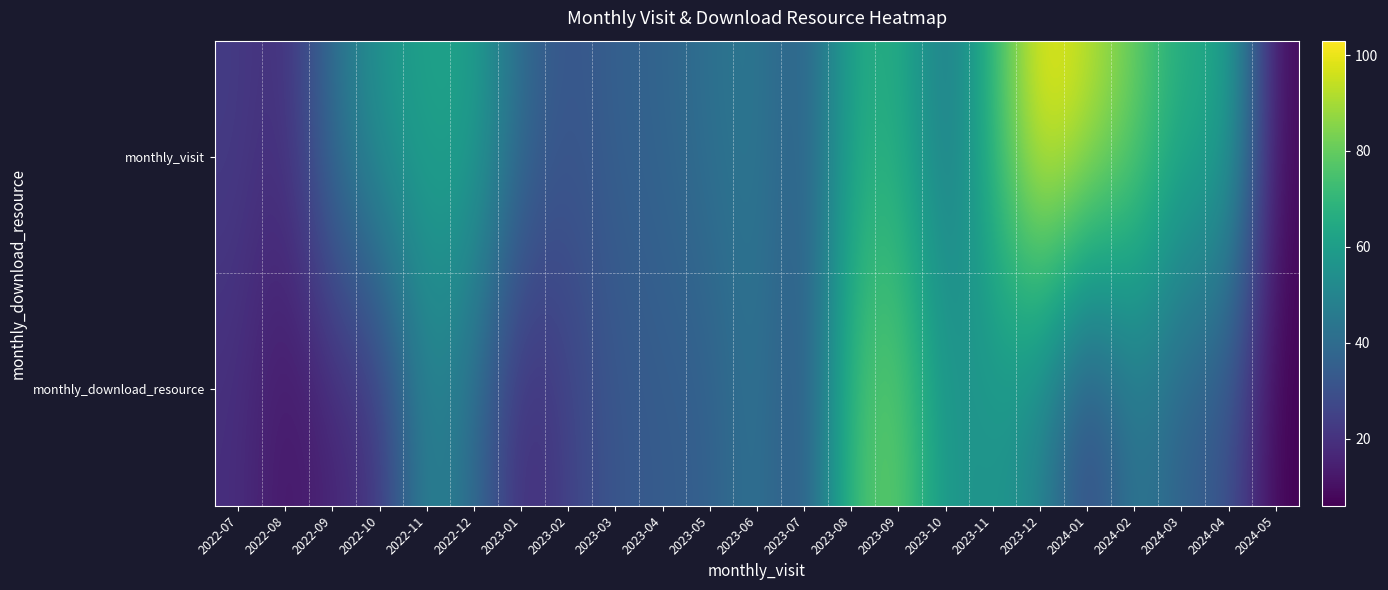

At how many categories does at least one series exceed 18?

21